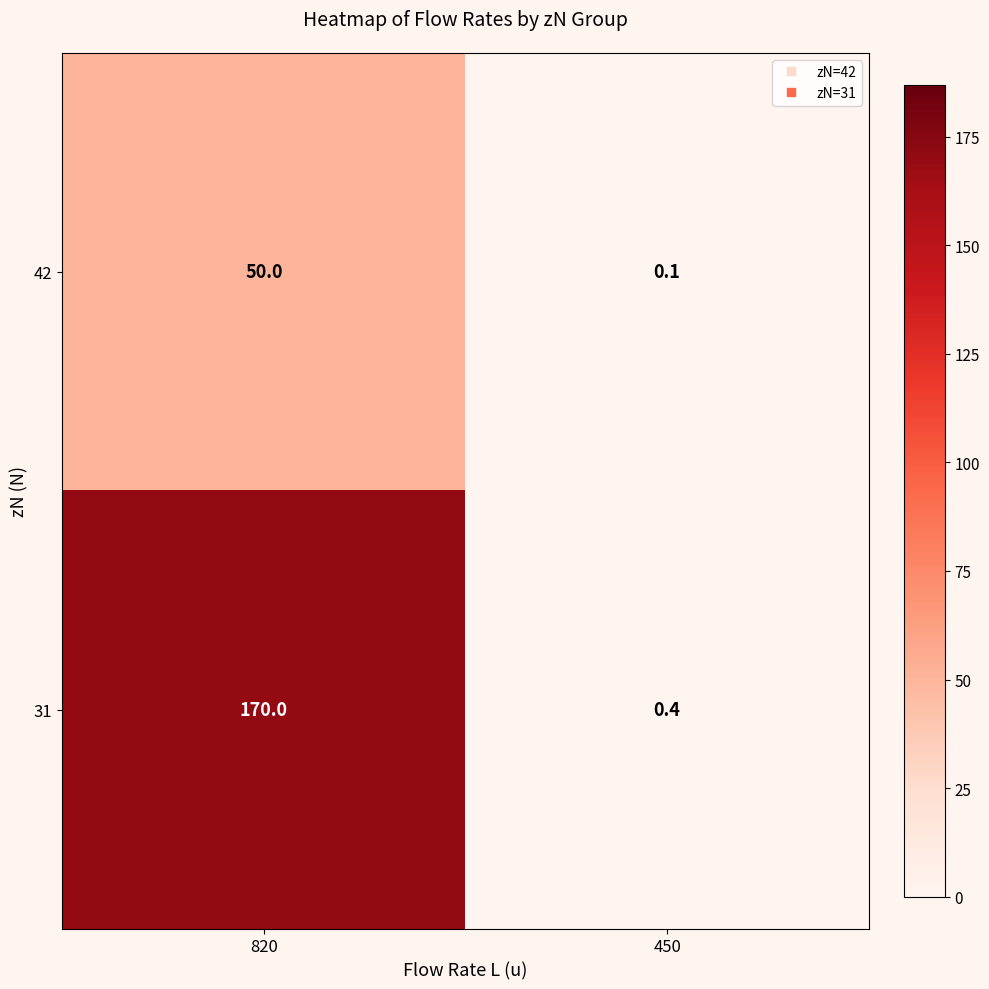

At which category does the chart reach its minimum across all series?

450